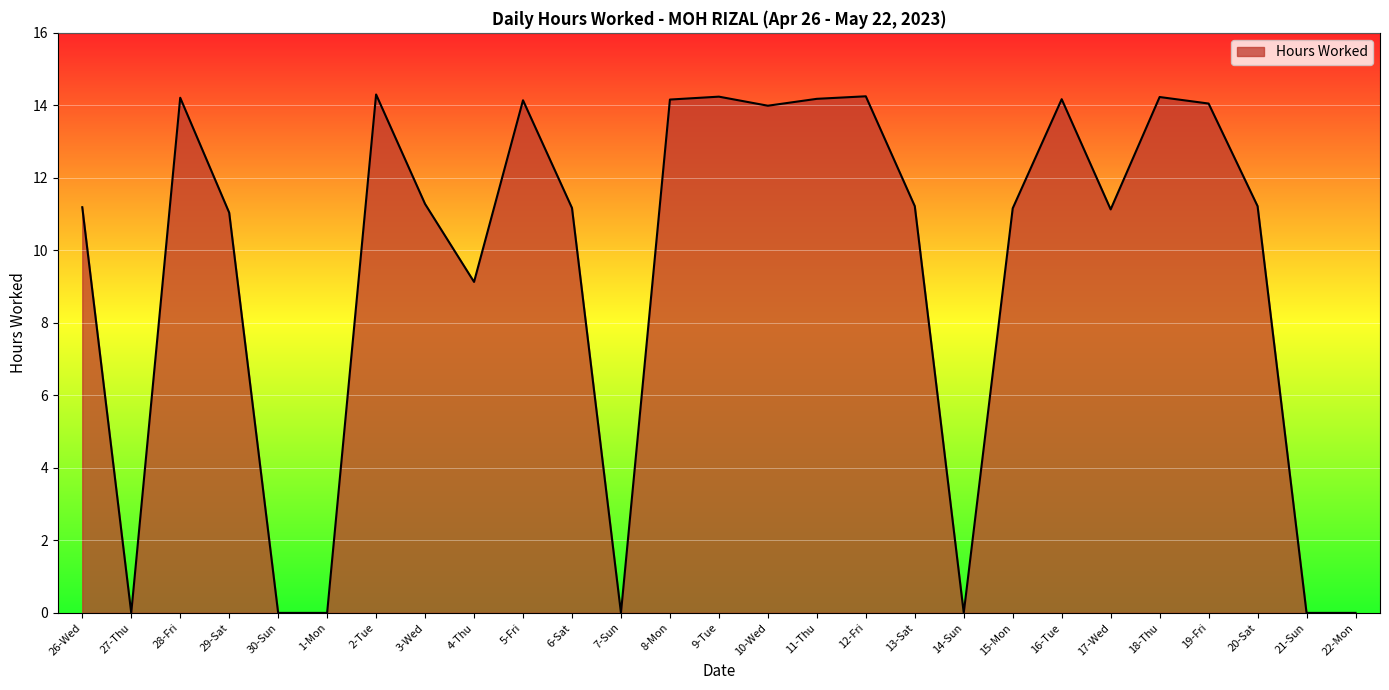

What position from the right is 6-Sat?

17